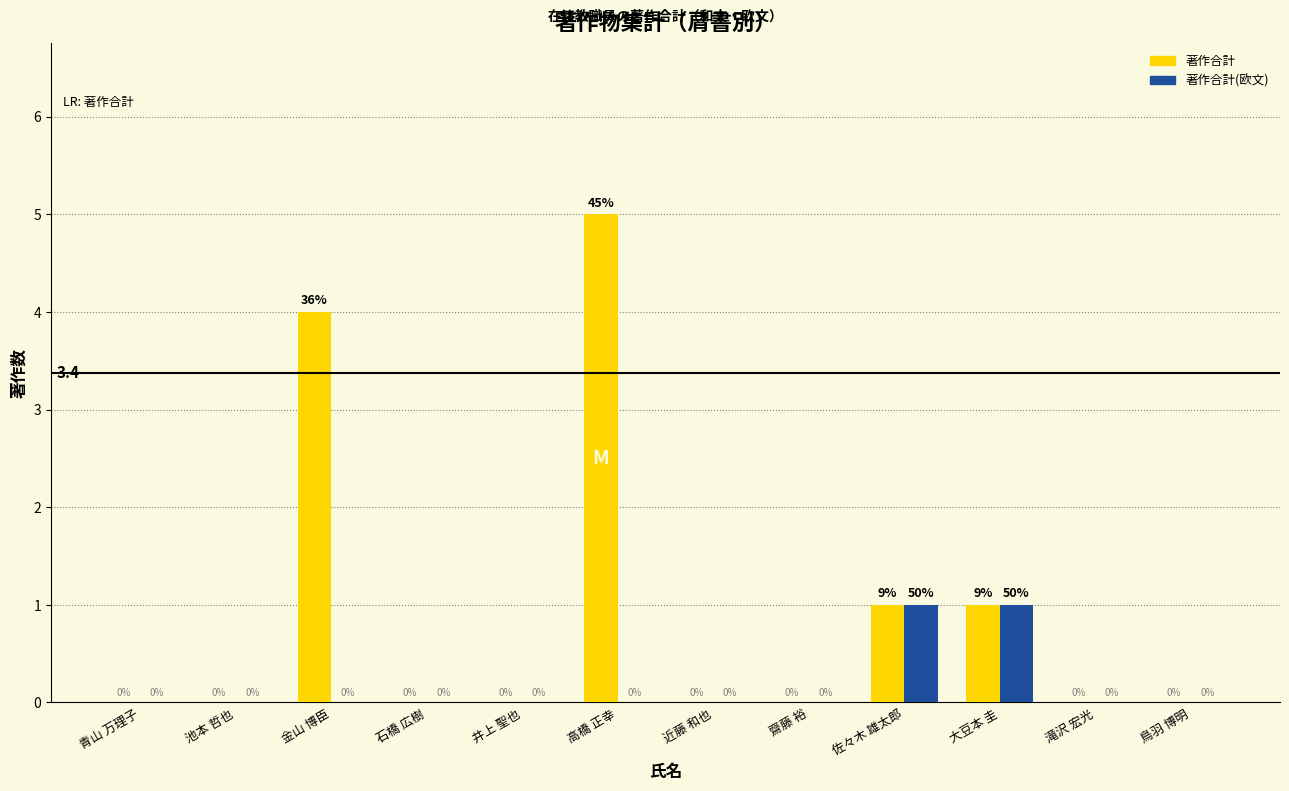

Are the bars horizontal?

No